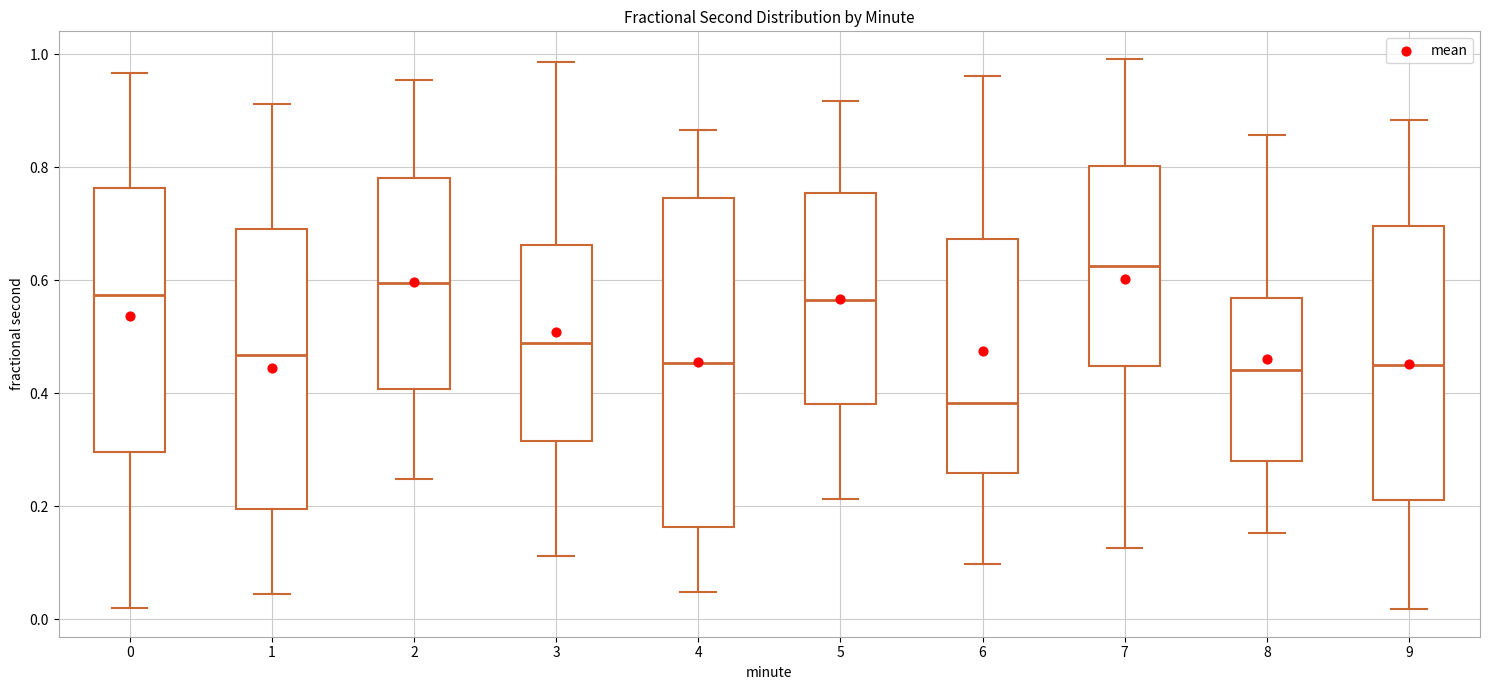

Reading left to right, transcribe this box plot: for each box, give where its median line is, the range the box spans, and where its two whiskers end, as read against the y-axis. The values are not printed on the chart, so give them approximately, as read against the axis.

0: median 0.58, box 0.30 to 0.76, whiskers 0.02 to 0.96
1: median 0.46, box 0.20 to 0.70, whiskers 0.04 to 0.92
2: median 0.60, box 0.40 to 0.78, whiskers 0.24 to 0.96
3: median 0.48, box 0.32 to 0.66, whiskers 0.12 to 0.98
4: median 0.46, box 0.16 to 0.74, whiskers 0.04 to 0.86
5: median 0.56, box 0.38 to 0.76, whiskers 0.22 to 0.92
6: median 0.38, box 0.26 to 0.68, whiskers 0.10 to 0.96
7: median 0.62, box 0.44 to 0.80, whiskers 0.12 to 1.00
8: median 0.44, box 0.28 to 0.56, whiskers 0.16 to 0.86
9: median 0.46, box 0.22 to 0.70, whiskers 0.02 to 0.88